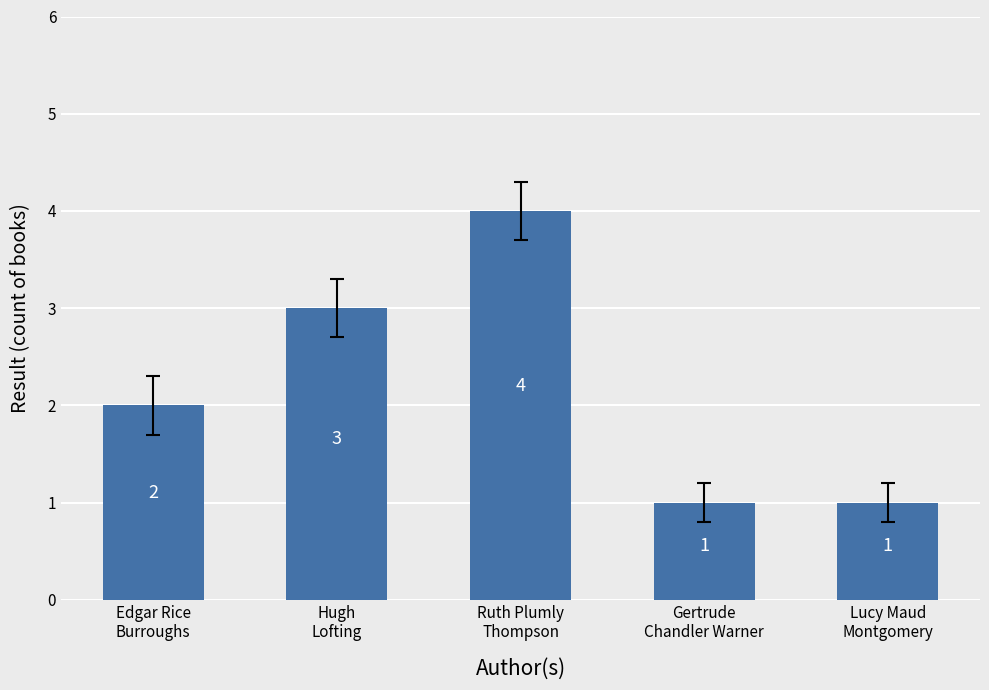

What is the label of the 4th bar from the left?

Gertrude
Chandler Warner